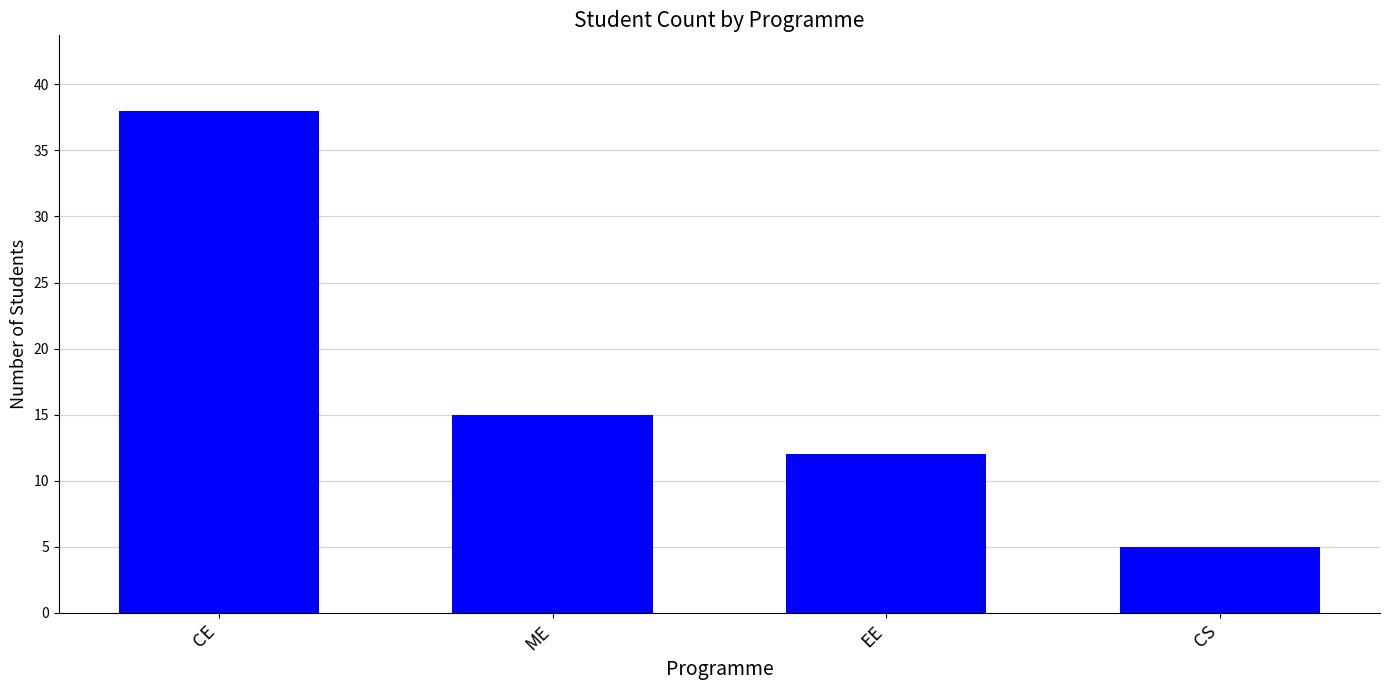

What is the change in value from ME to CS?

-10